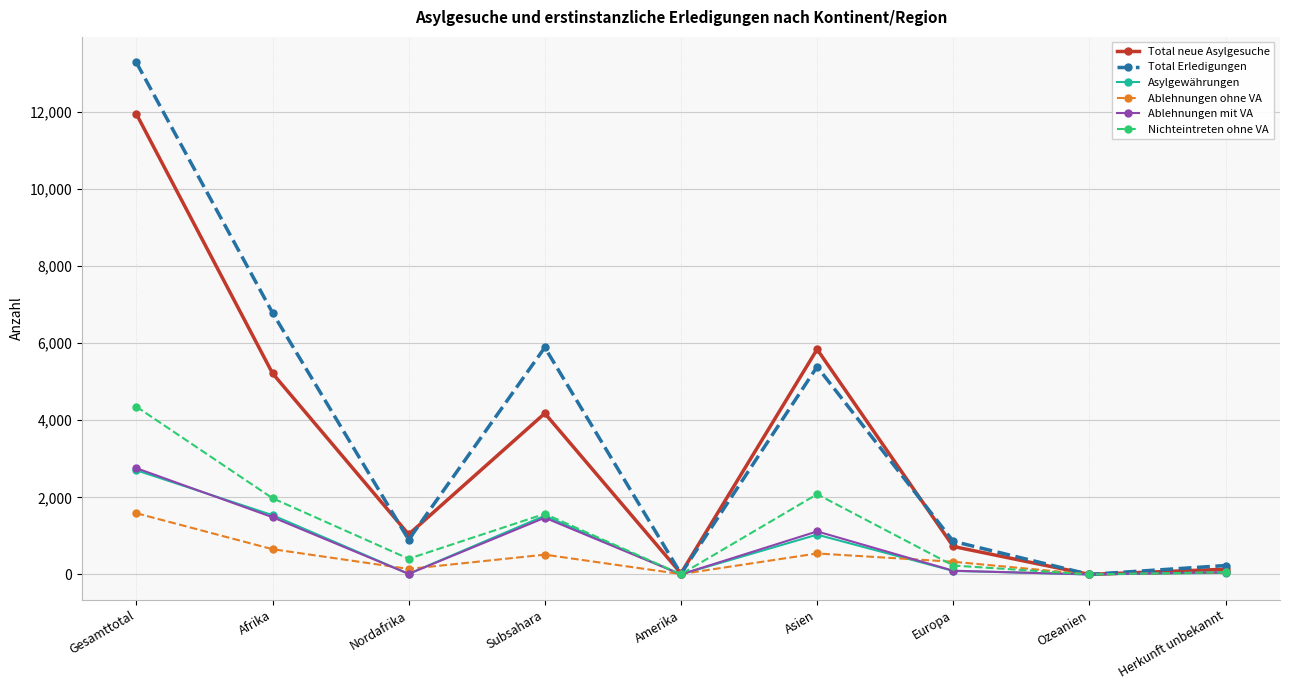

Is the value of Ablehnungen mit VA at Herkunft unbekannt greater than the value of Total Erledigungen at Europa?

No